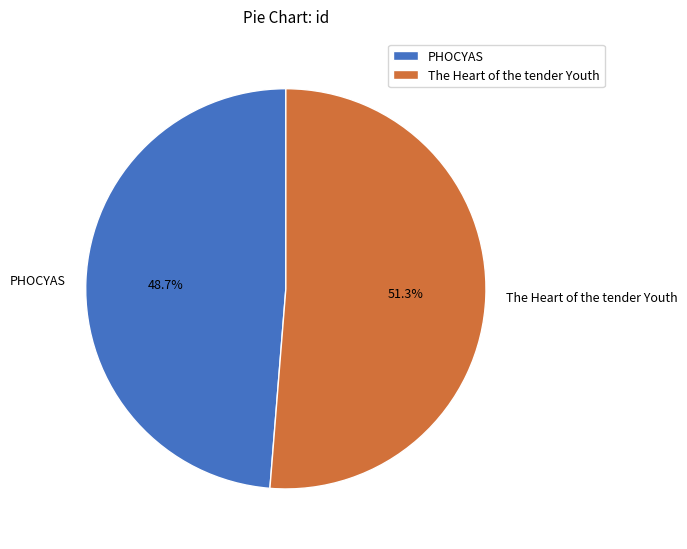

What is the largest slice in the pie chart?

The Heart of the tender Youth